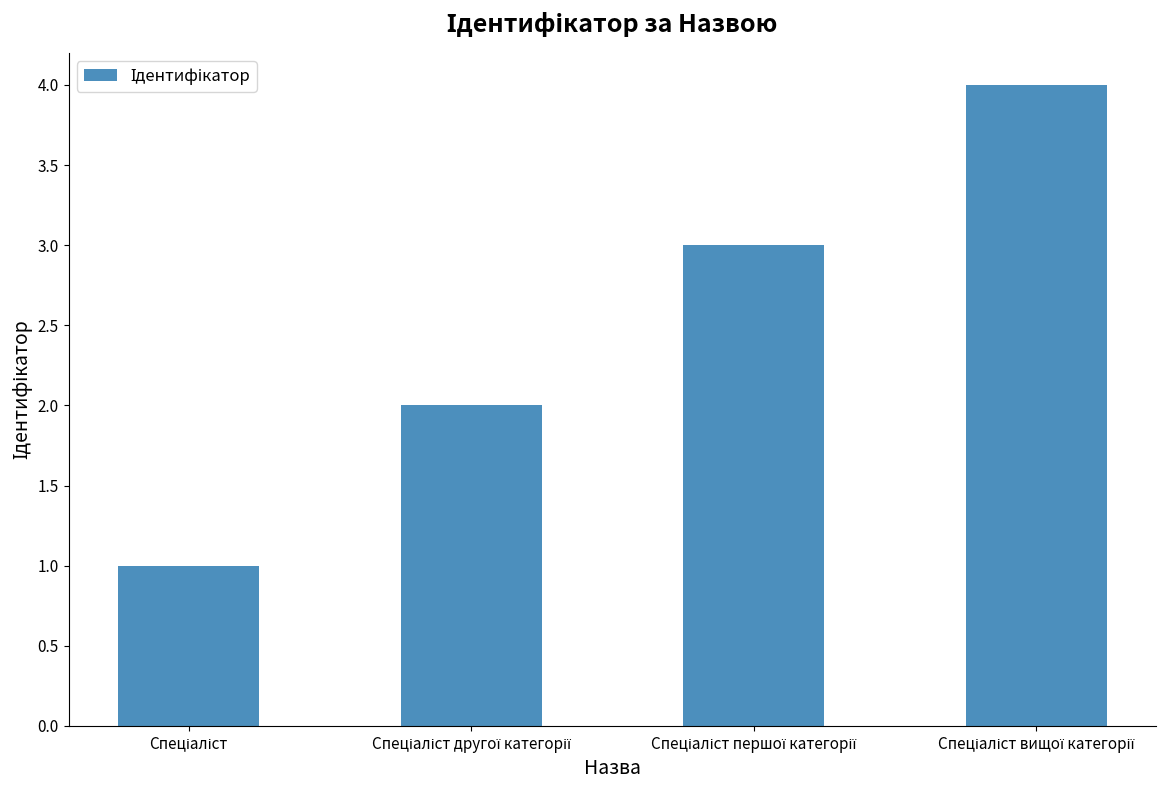

How many series are shown in this chart?

1